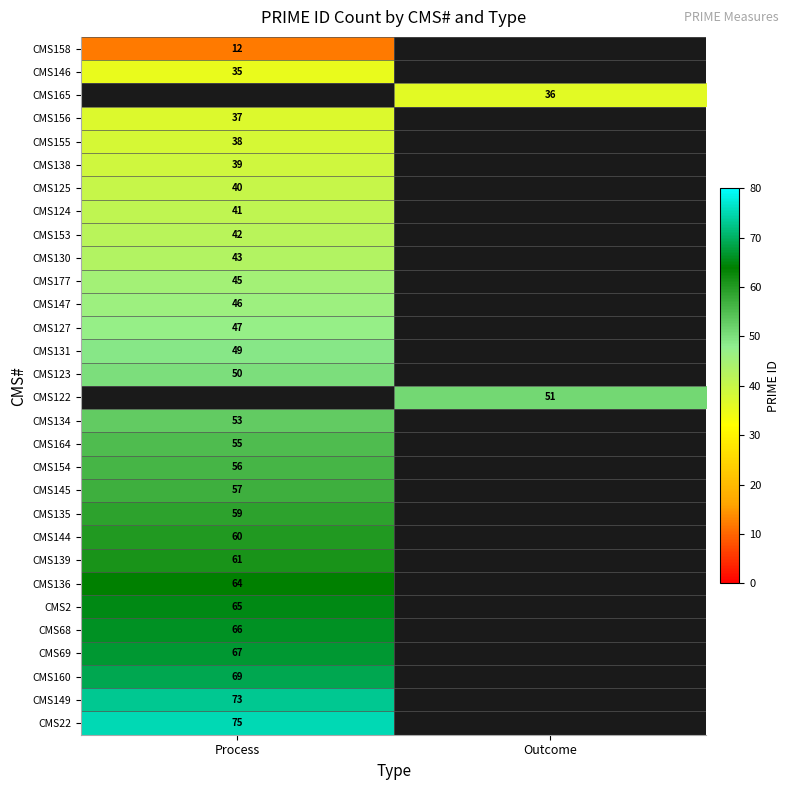

True or false: CMS139 has a value of 17 at Process.

False